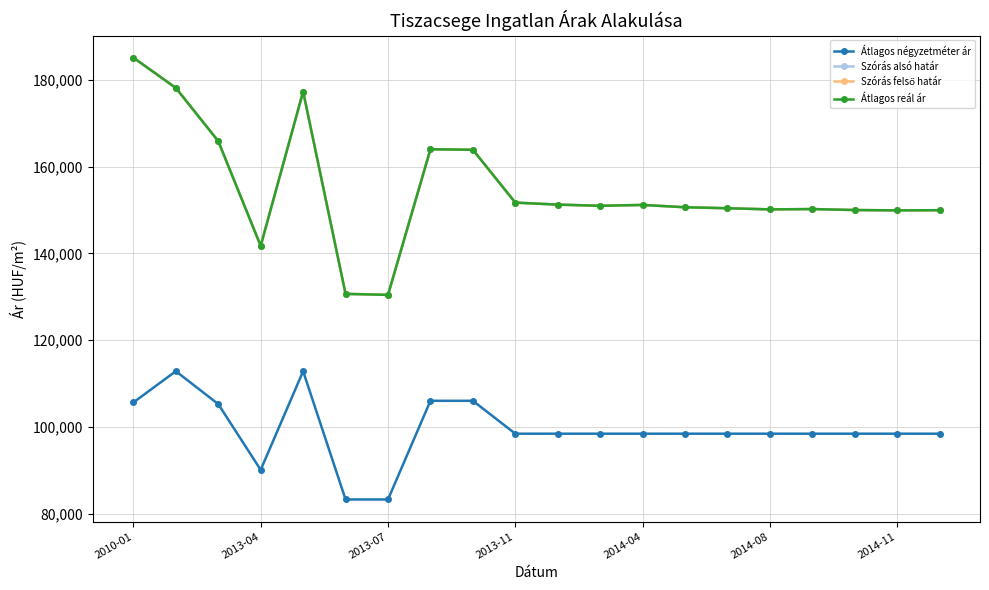

True or false: Átlagos négyzetméter ár and Átlagos reál ár cross at least once.

False